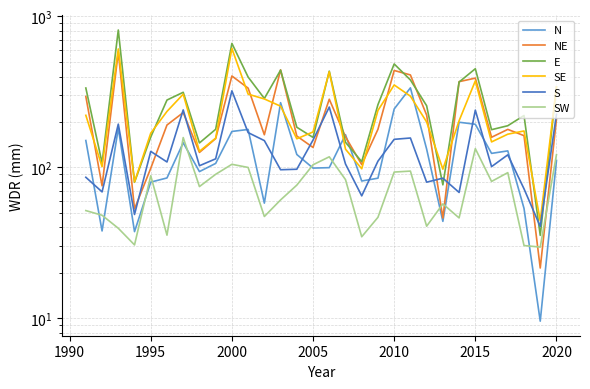

How many lines are shown in the chart?

6